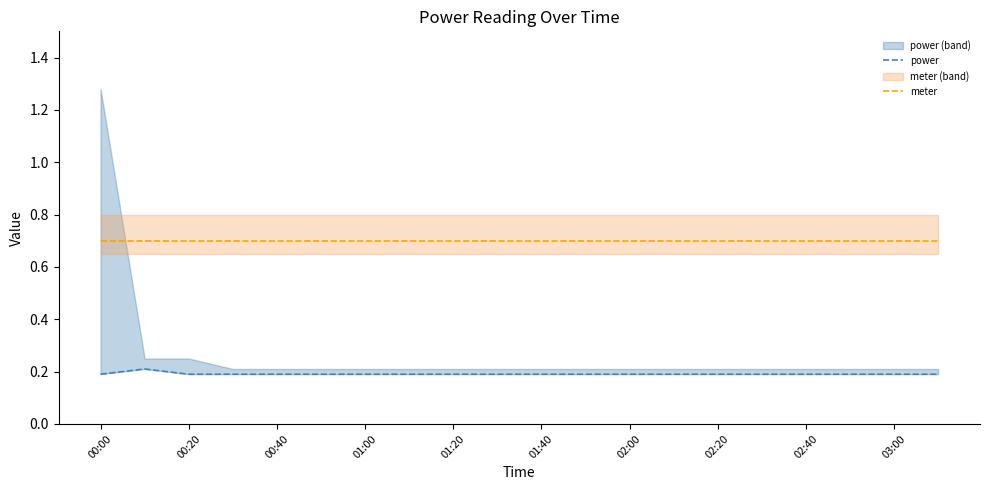

True or false: power has more than 1 points higher than both neighbors.

False